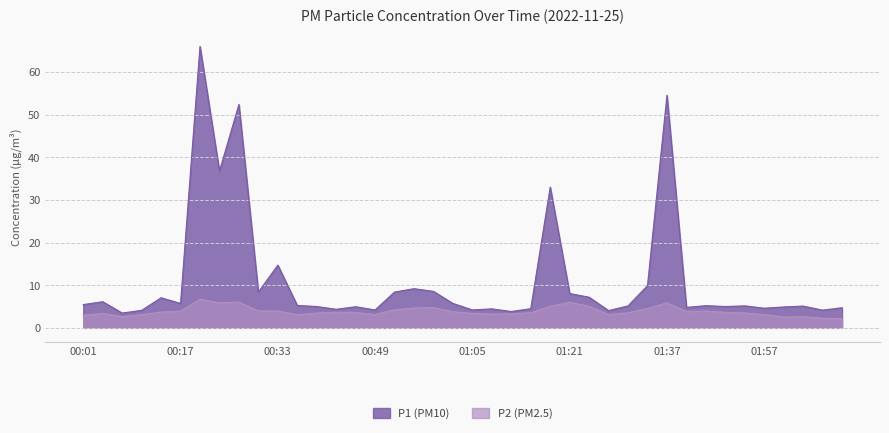

The value of P2 at 01:15 is 2.3. True or false?

False